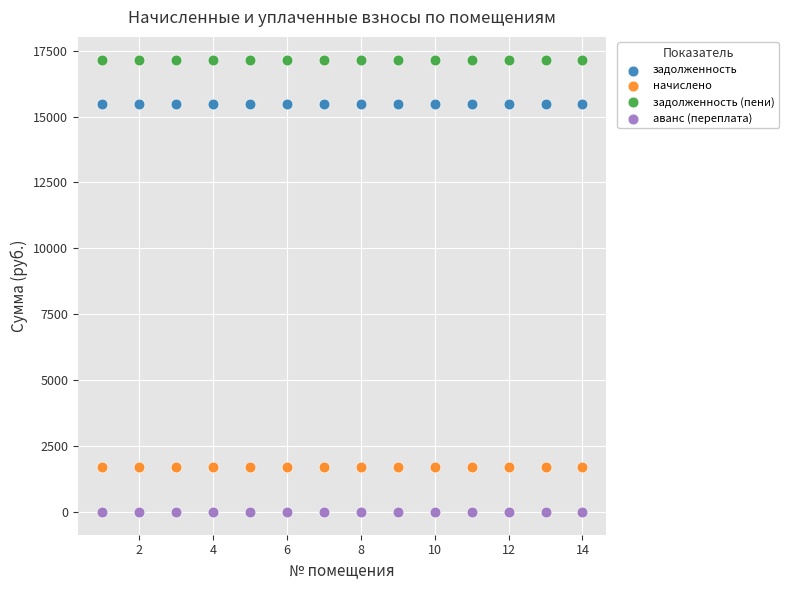

Which series contains the highest Y value?

задолженность (пени)